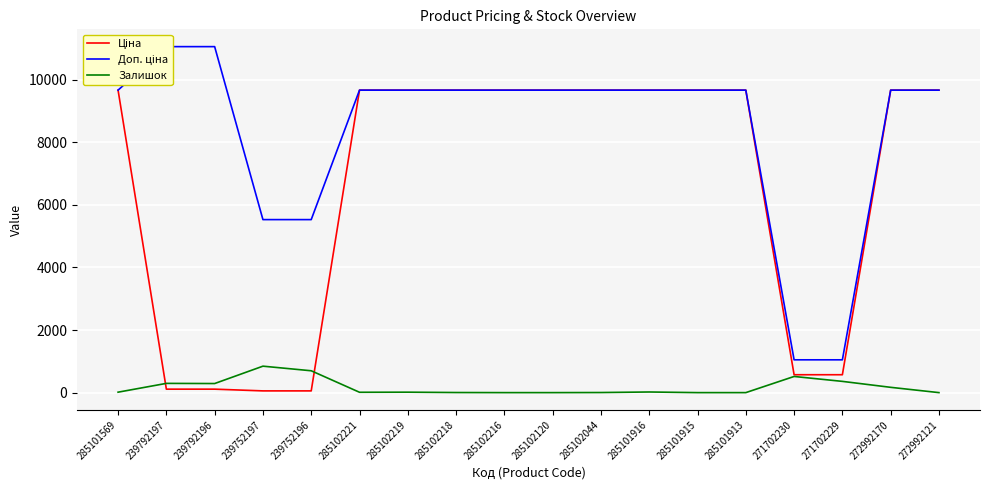

List the series in order of their peak value, highest first.

Доп. ціна, Ціна, Залишок